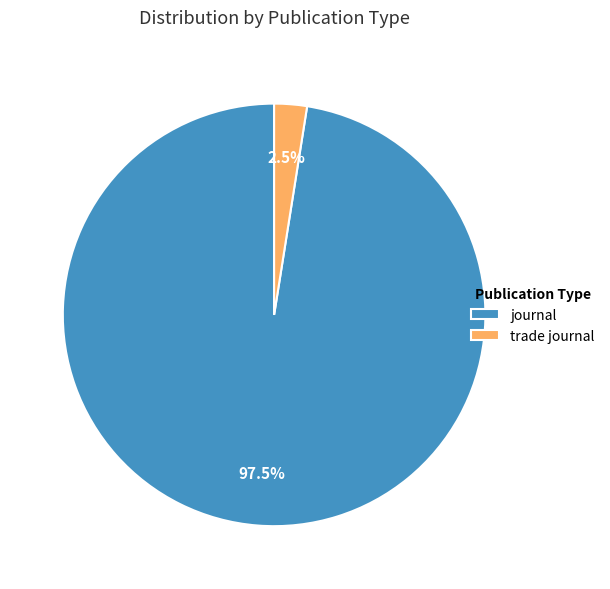

What is the smallest slice in the pie chart?

trade journal